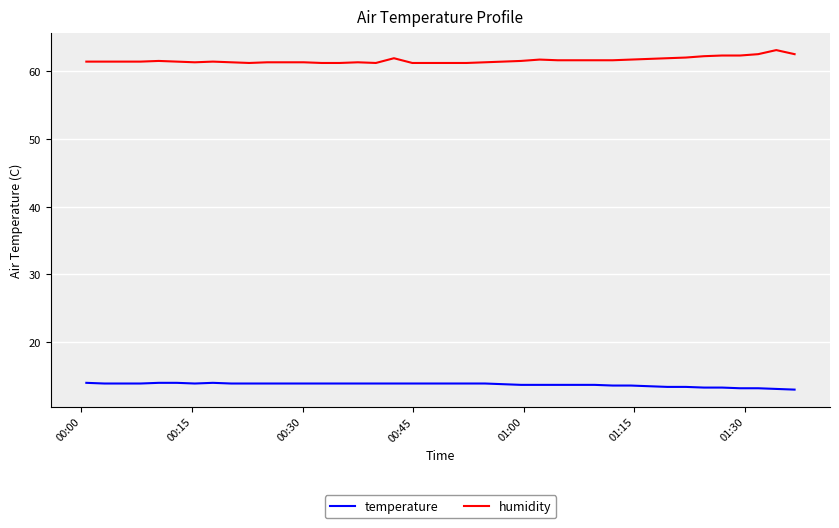

True or false: temperature and humidity intersect in this chart.

False